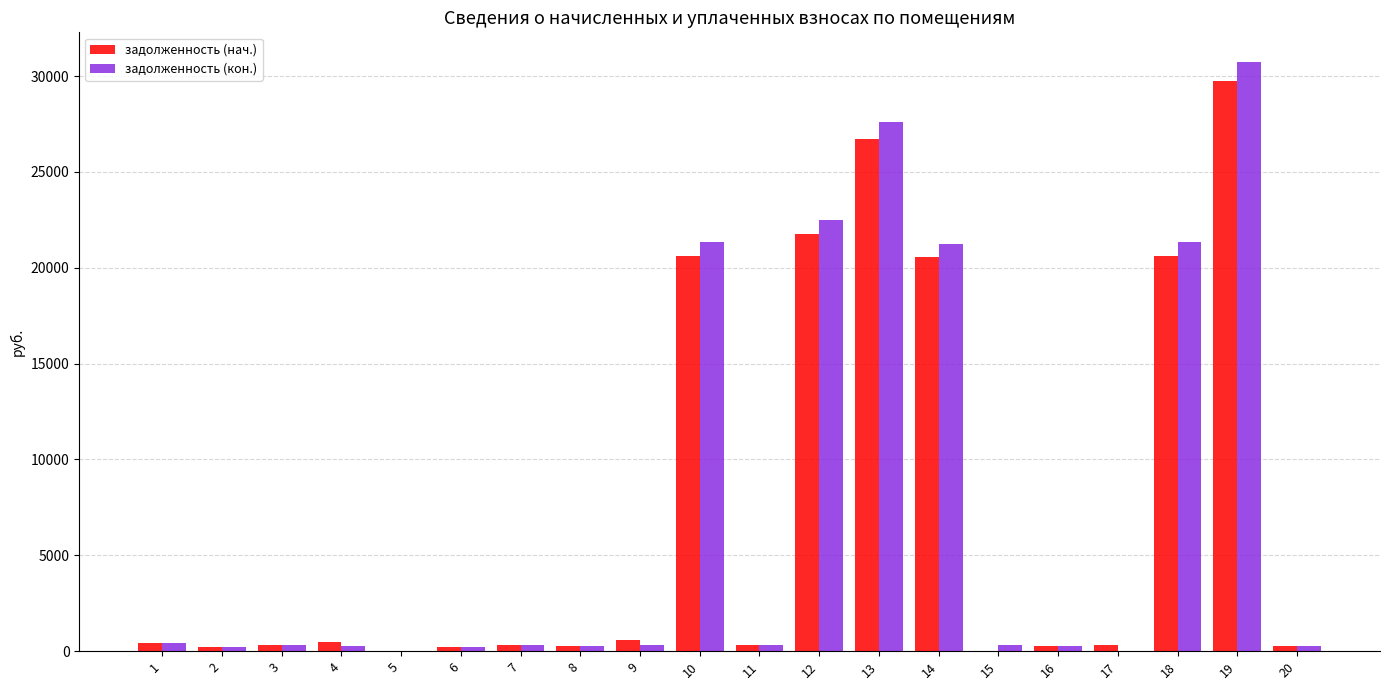

What is the sum of all задолженность (кон.) values?

148317.0